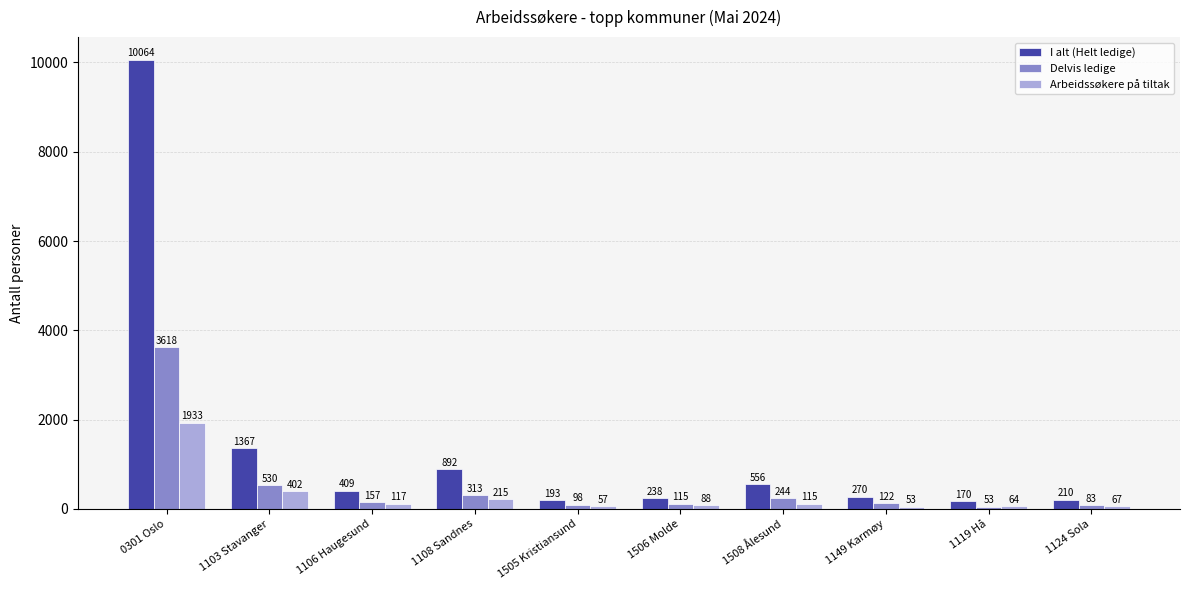

At how many categories does at least one series exceed 502?

4